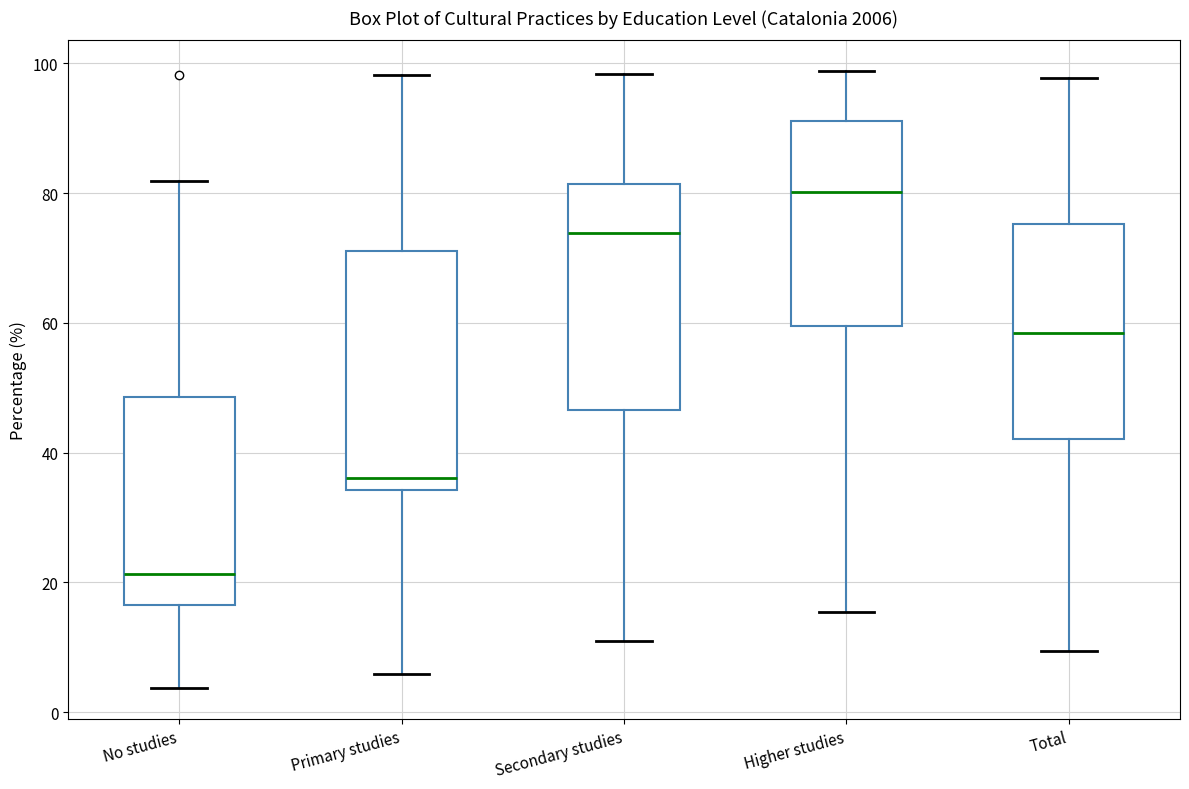

Which box is the tallest, from its lower edge to its upper edge?

Primary studies